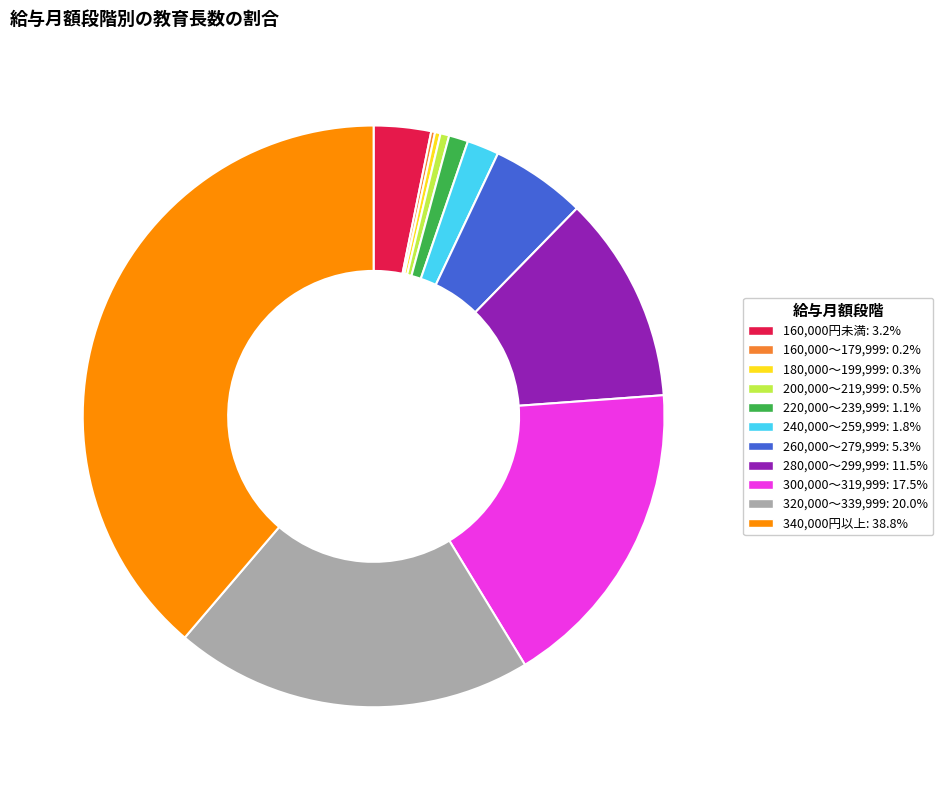

Does 280,000～299,999 represent more than half of the total?

No